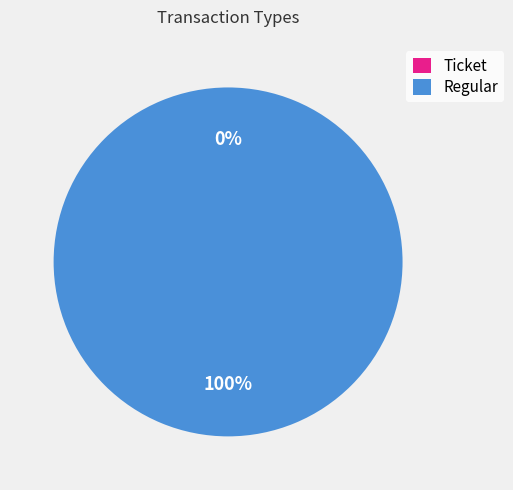

Which slice is the smallest?

Ticket